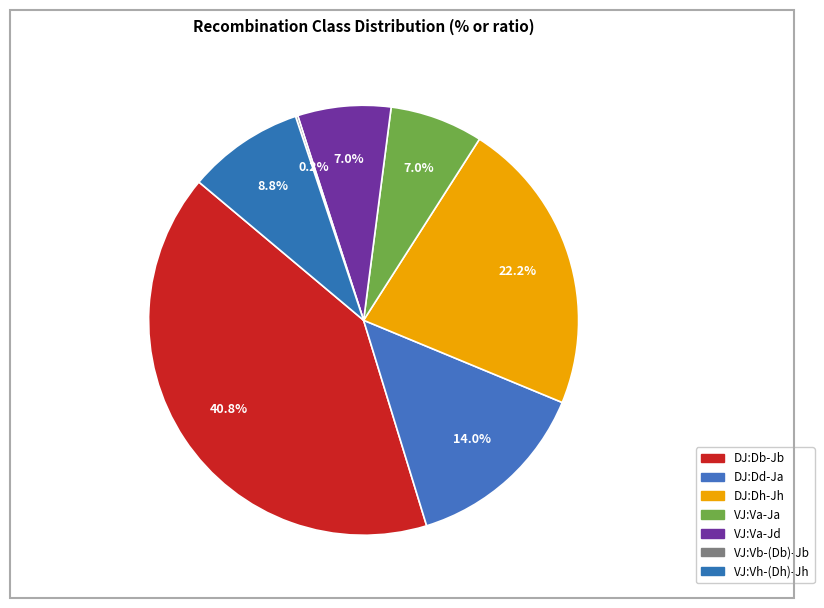

The VJ:Va-Ja slice represents 14% of the pie. True or false?

False